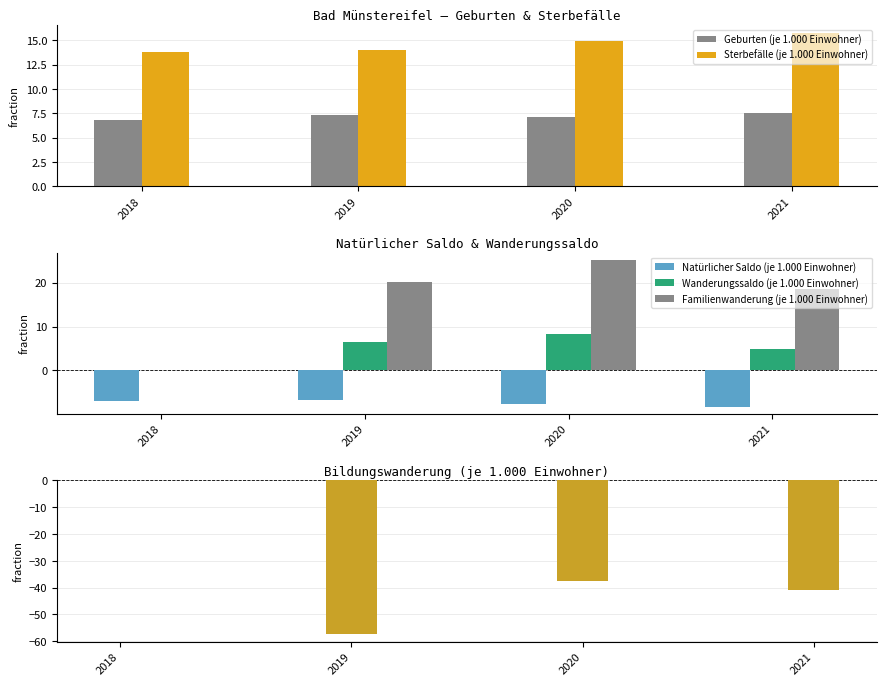

Which series changed the most between 2019 and 2020?

Bildungswanderung (je 1.000 Einwohner)